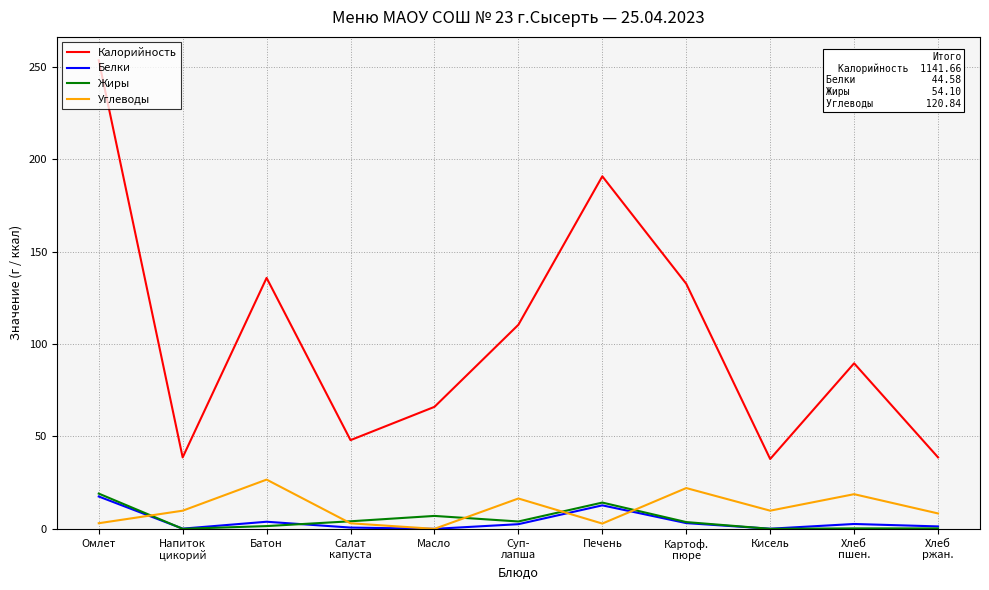

True or false: Жиры has a value of 0.2 at Хлеб
ржан..

True